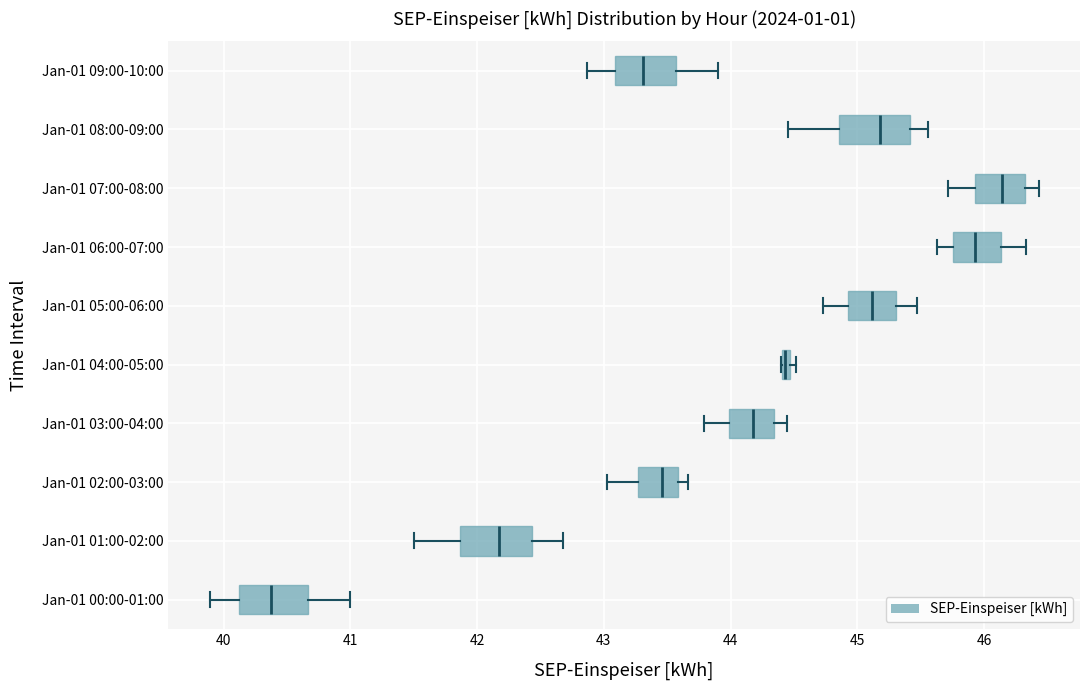

Where is the left edge of the box for Jan-01 05:00-06:00 on the x-axis? The values are not printed on the chart, so give them approximately, as read against the axis.

44.9